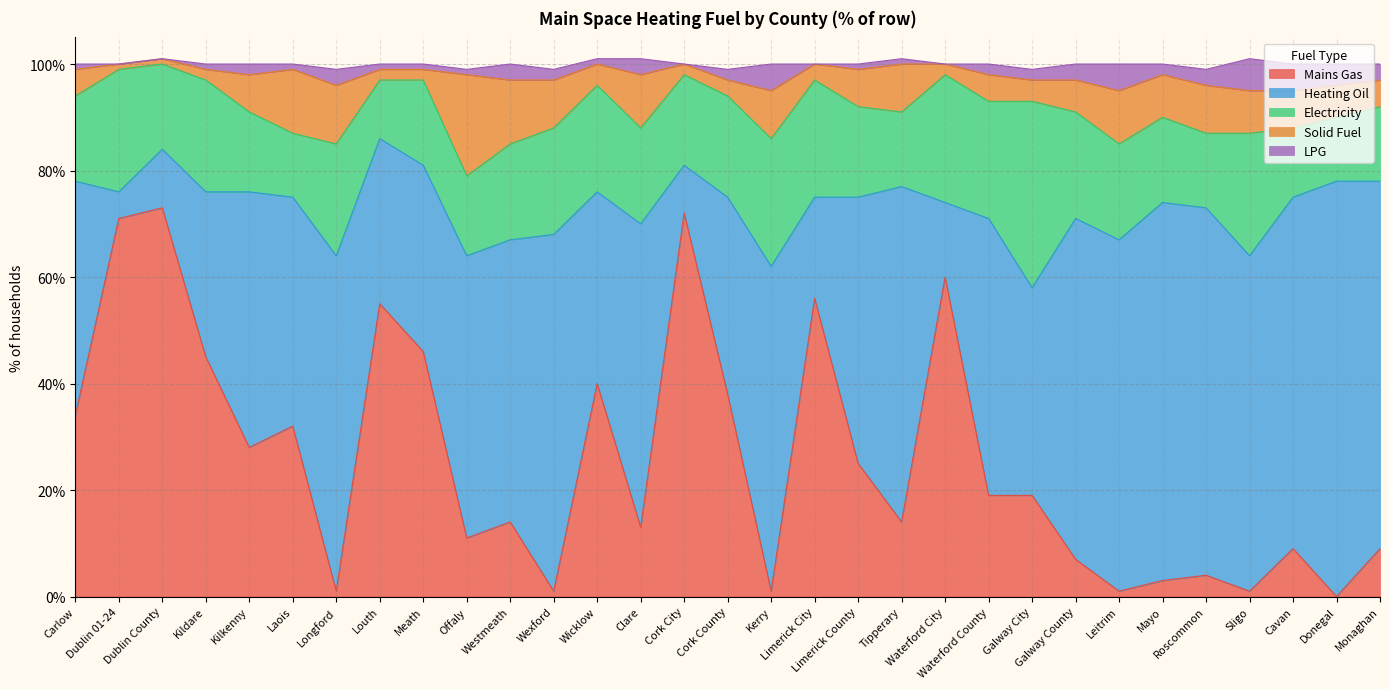

The Mains Gas series shows 0 at Wexford. True or false?

False